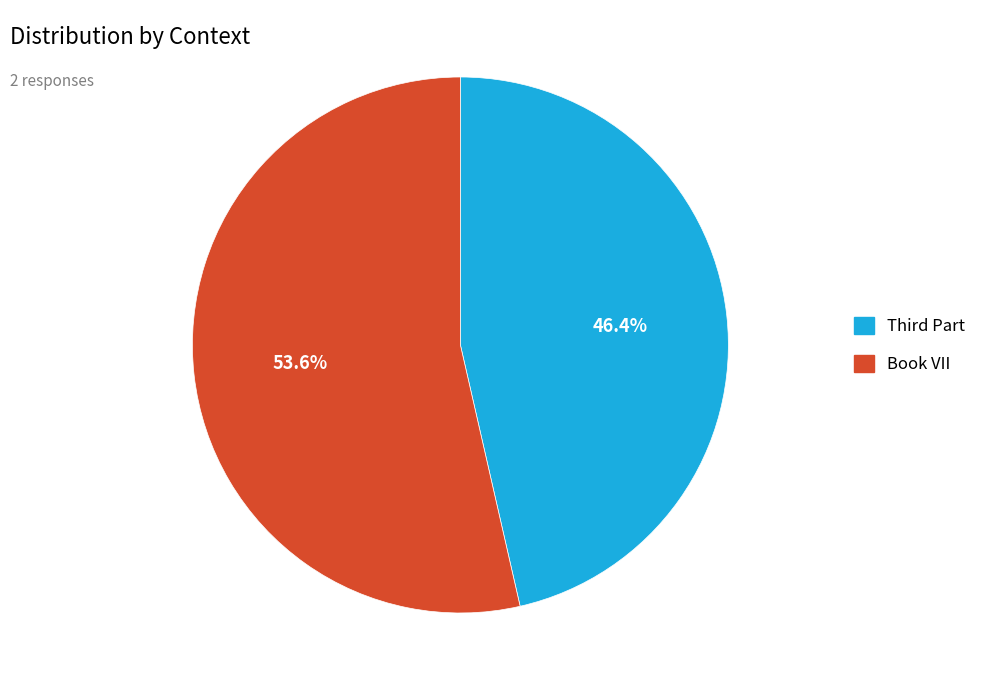

Count the number of slices in the pie.

2